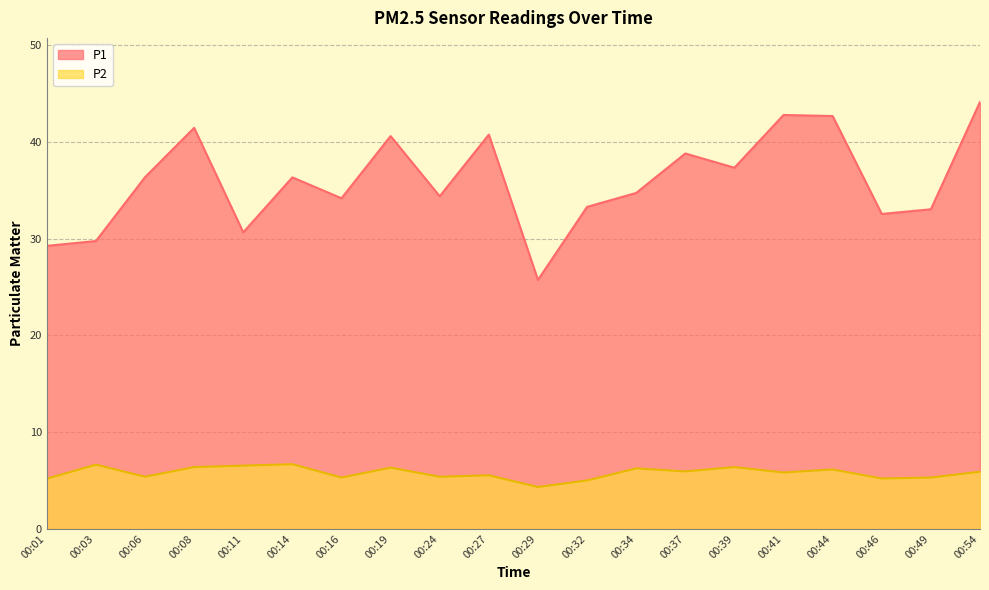

What is the difference between the highest and lowest values at 00:41?

37.0